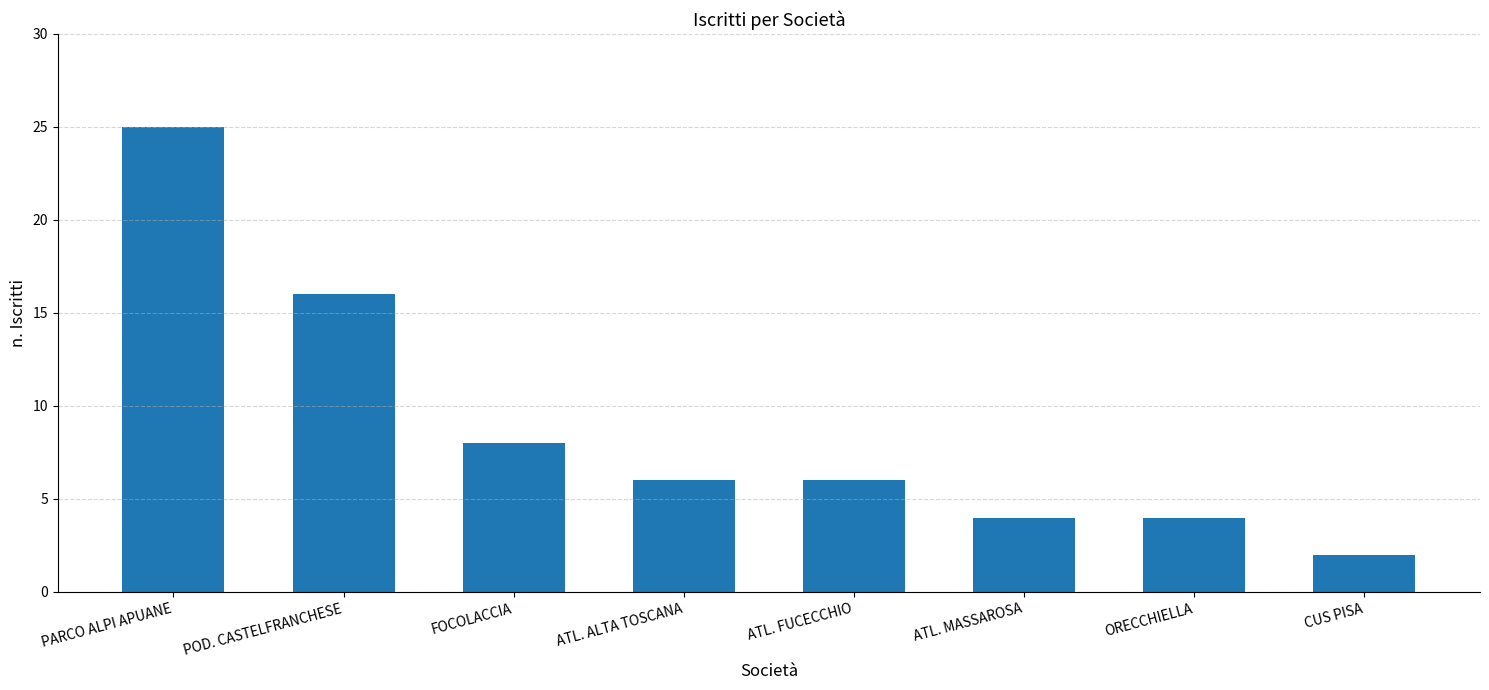

Where does the data first go above 6?

PARCO ALPI APUANE